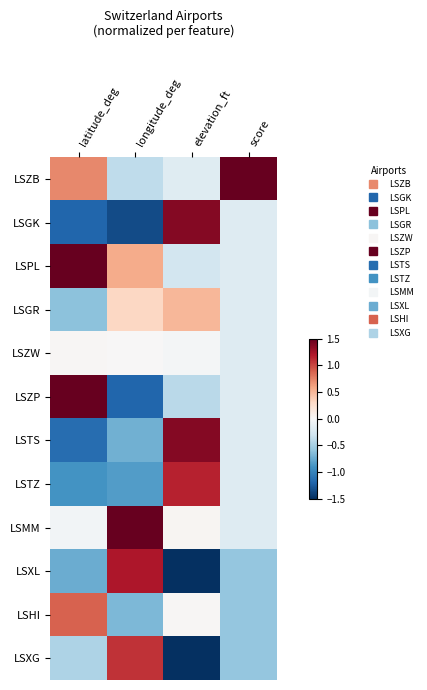

What is the greatest value displayed?

3.3